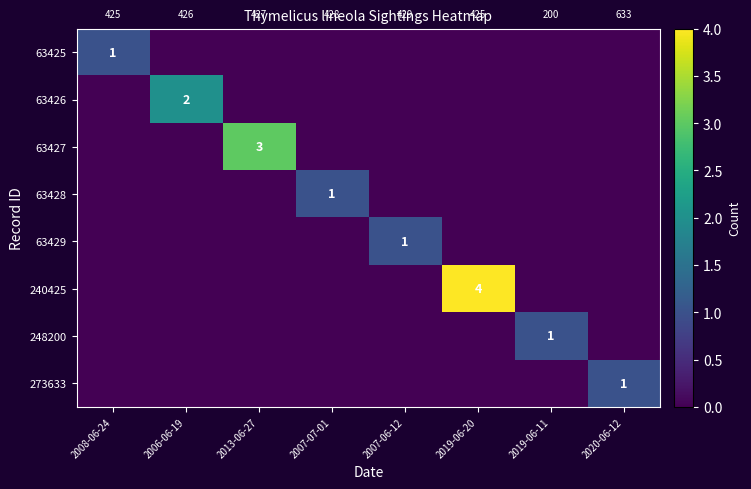

Count the number of categories in the chart.

8